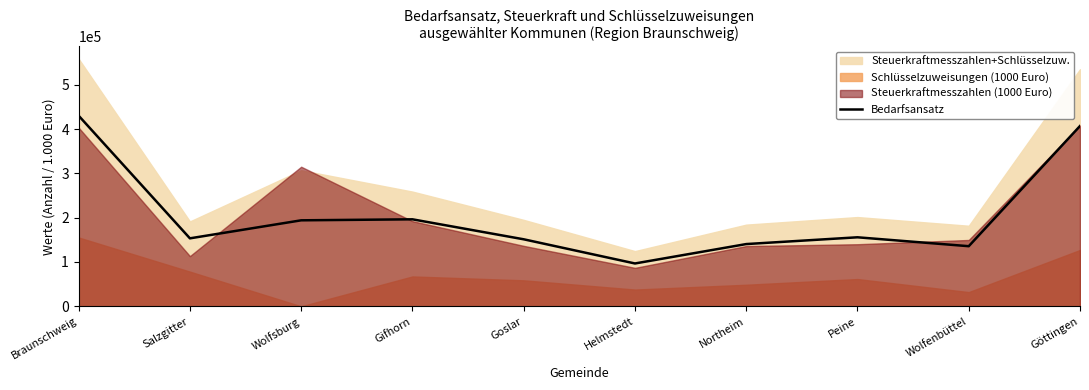

Rank the categories by value from highest to lowest.

Braunschweig, Göttingen, Gifhorn, Wolfsburg, Peine, Salzgitter, Goslar, Northeim, Wolfenbüttel, Helmstedt